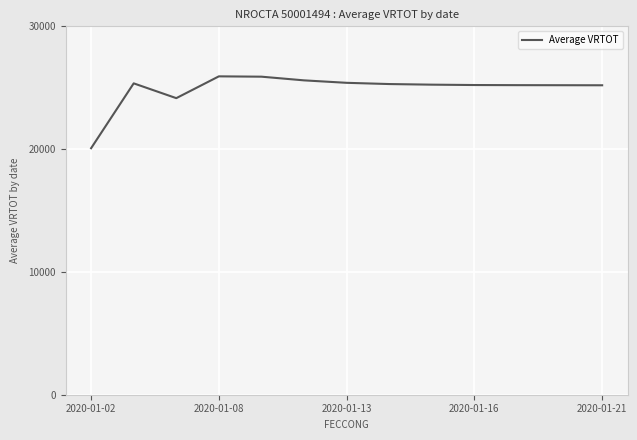

What is the difference between the maximum and minimum values?

5852.0